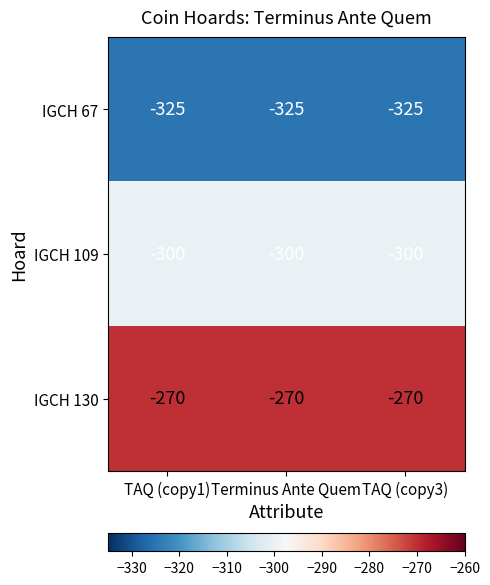

The IGCH 130 series shows -373 at TAQ (copy3). True or false?

False